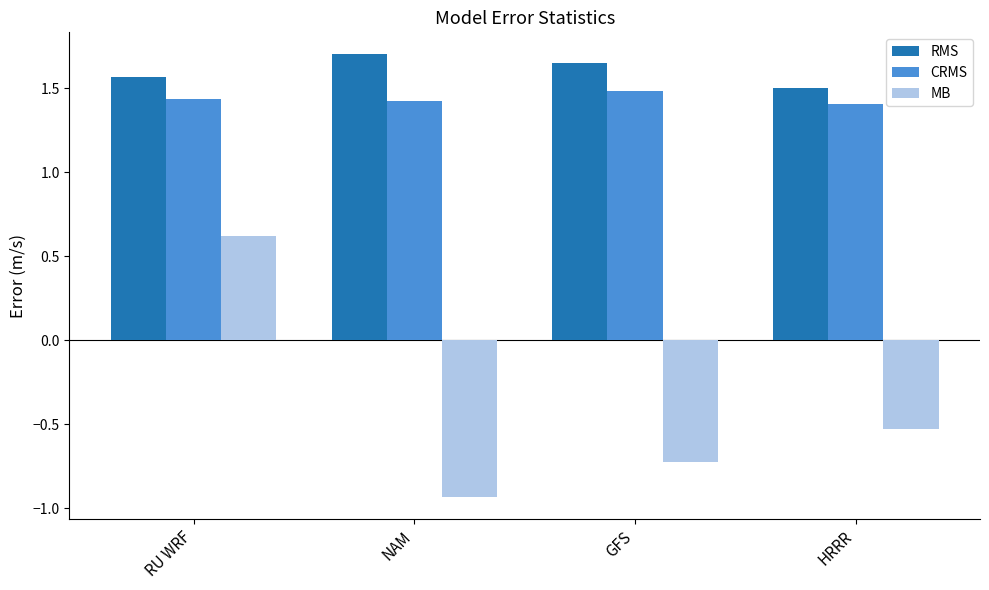

At HRRR, list the series in order from largest to smallest.

RMS, CRMS, MB